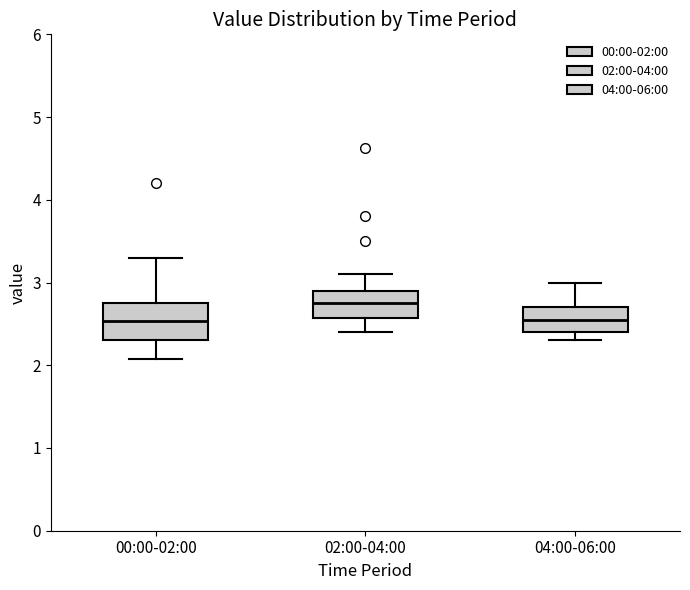

Reading left to right, read every box against the y-axis: the position of its median line, the range the box covers, and the ends of its whiskers. The values are not printed on the chart, so give them approximately, as read against the axis.

00:00-02:00: median 2.5, box 2.3 to 2.7, whiskers 2.1 to 3.3
02:00-04:00: median 2.8, box 2.6 to 2.9, whiskers 2.4 to 3.1
04:00-06:00: median 2.6, box 2.4 to 2.7, whiskers 2.3 to 3.0